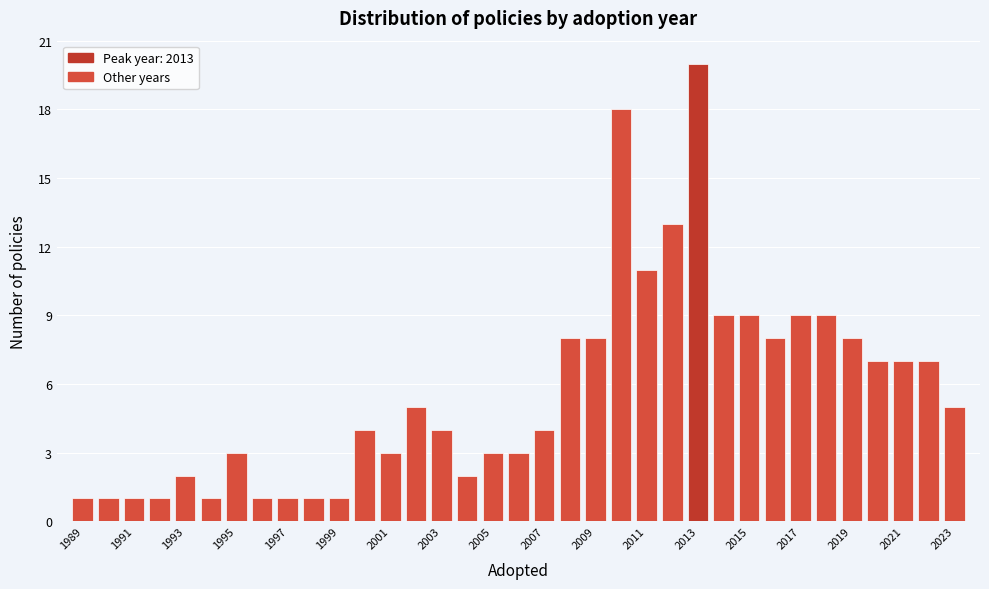

How tall is the bar that spans 2009.5 to 2010.5 on the x-axis? Neither the bar edges nor the heights are printed on the chart, so give them approximately, as read against the axes.

18